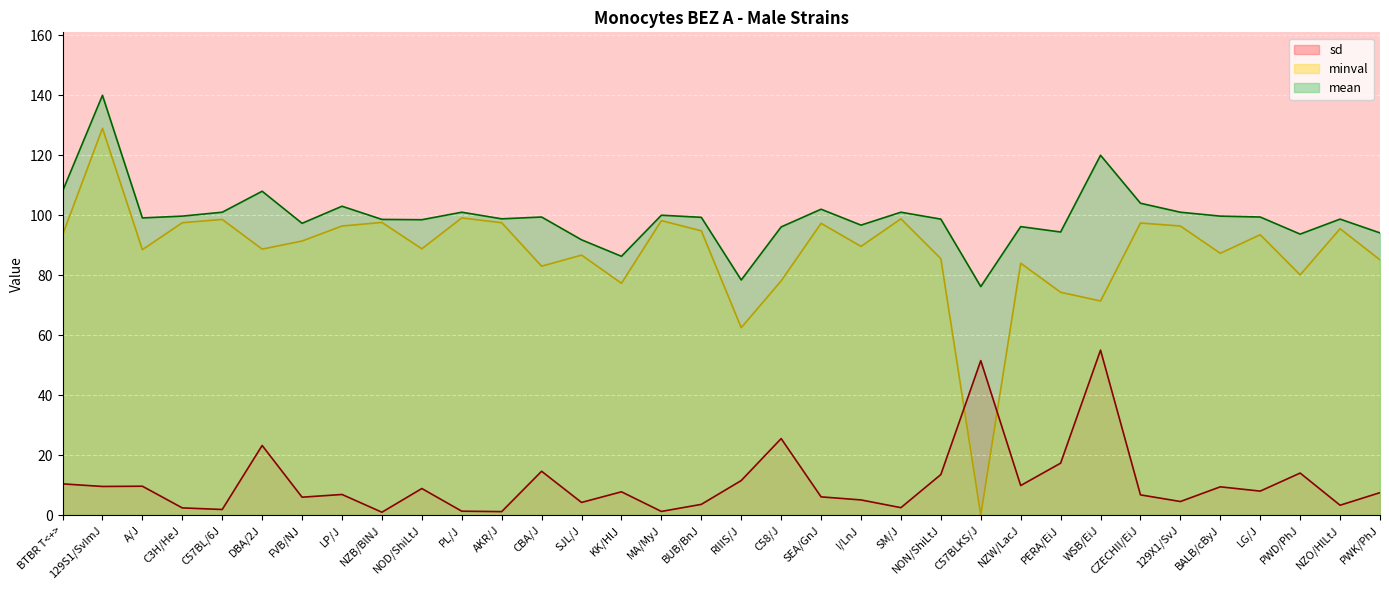

What is the label of the 9th point from the right?

PERA/EiJ